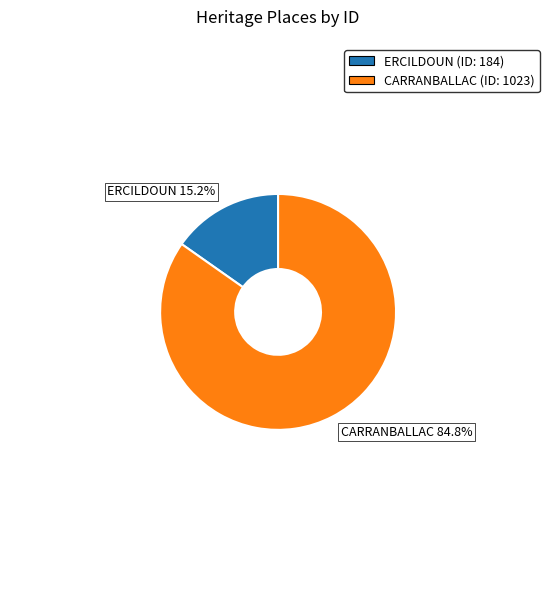

To the nearest percent, what is the difference between the largest and smallest slice percentages?

70%